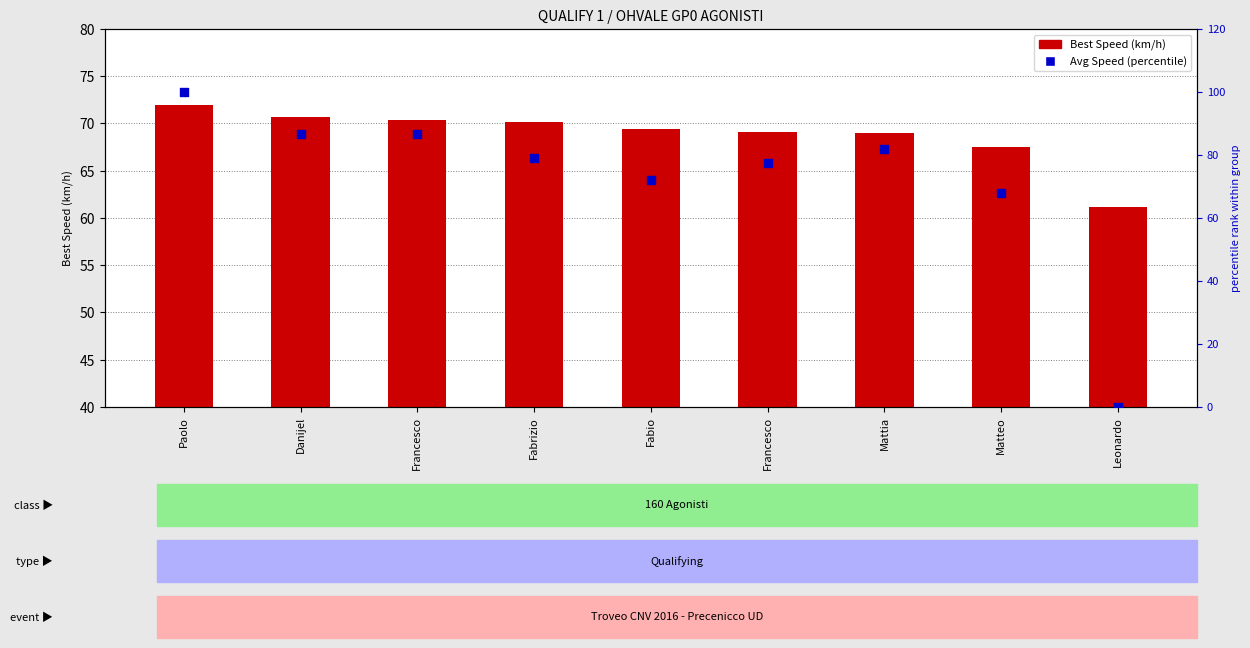

Which series contains the lowest Y value?

Avg Speed (percentile)